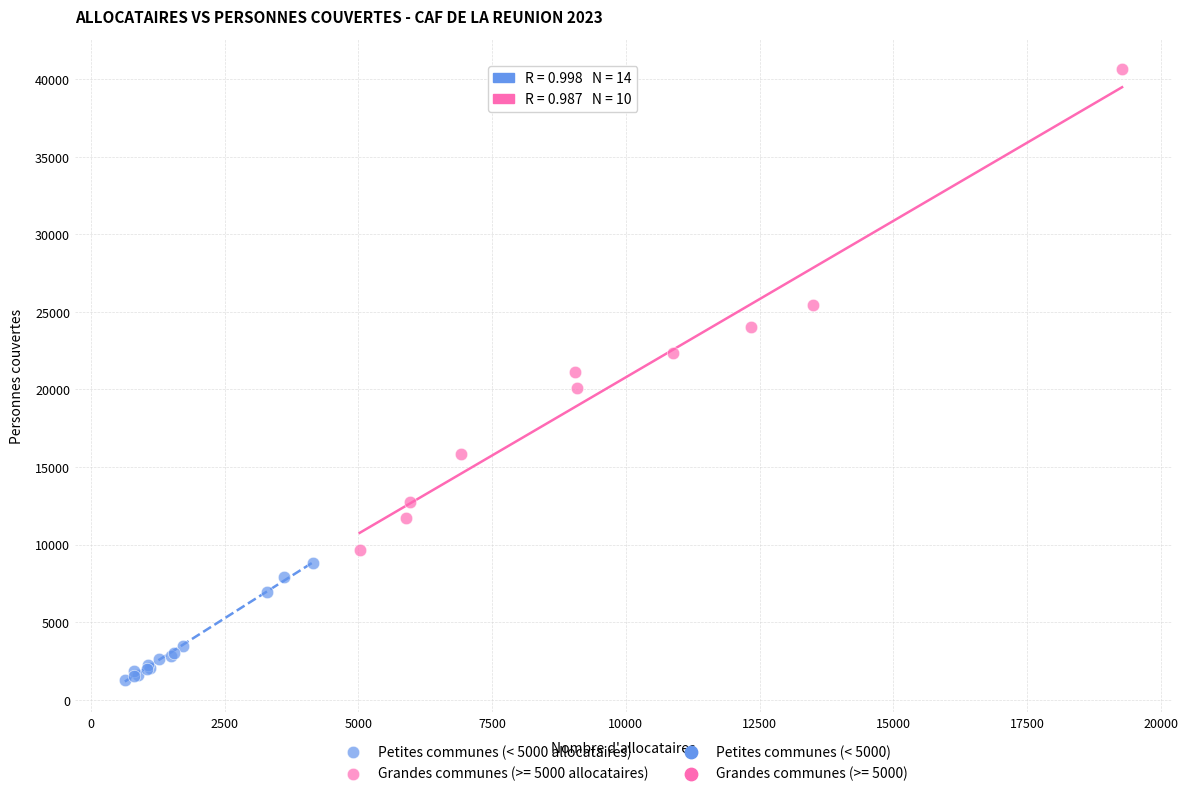

Which series contains the lowest Y value?

Petites communes (< 5000 allocataires)